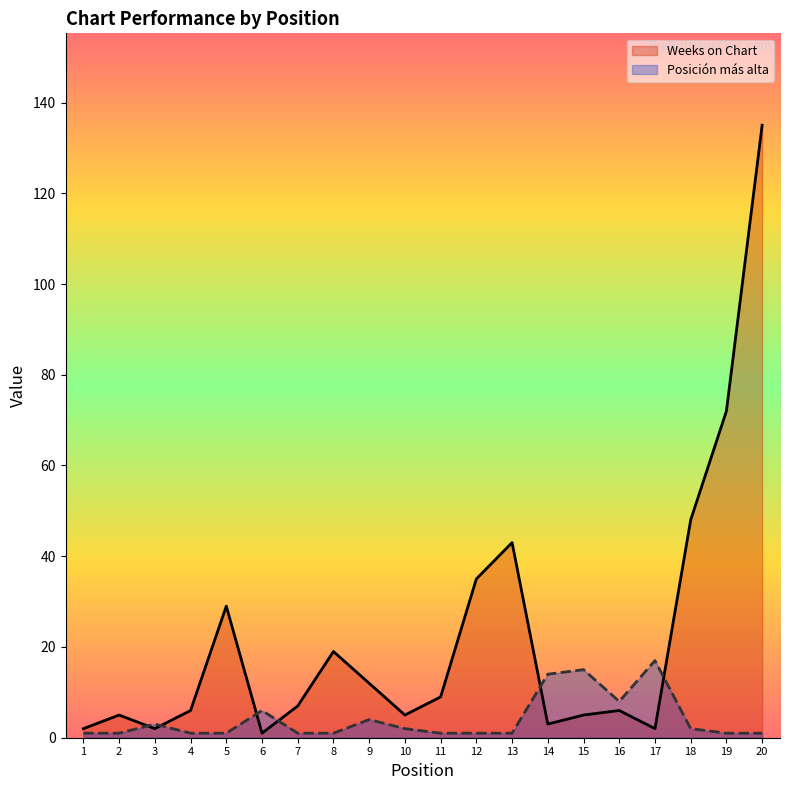

Is the value of Posición más alta at 11 greater than the value of Weeks on Chart at 7?

No